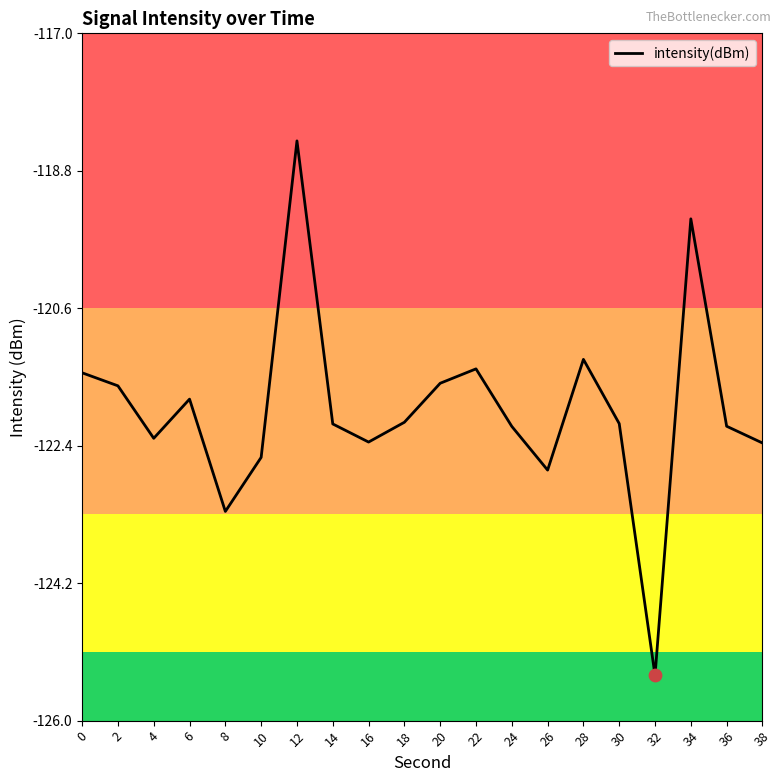

What is the change in value from 28 to 38?

-1.1